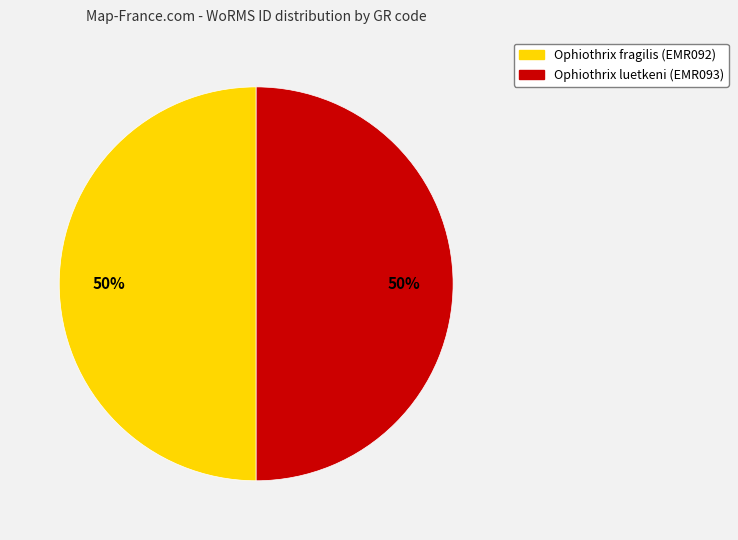

Combined, do Ophiothrix luetkeni (EMR093) and Ophiothrix fragilis (EMR092) account for over 50%?

Yes